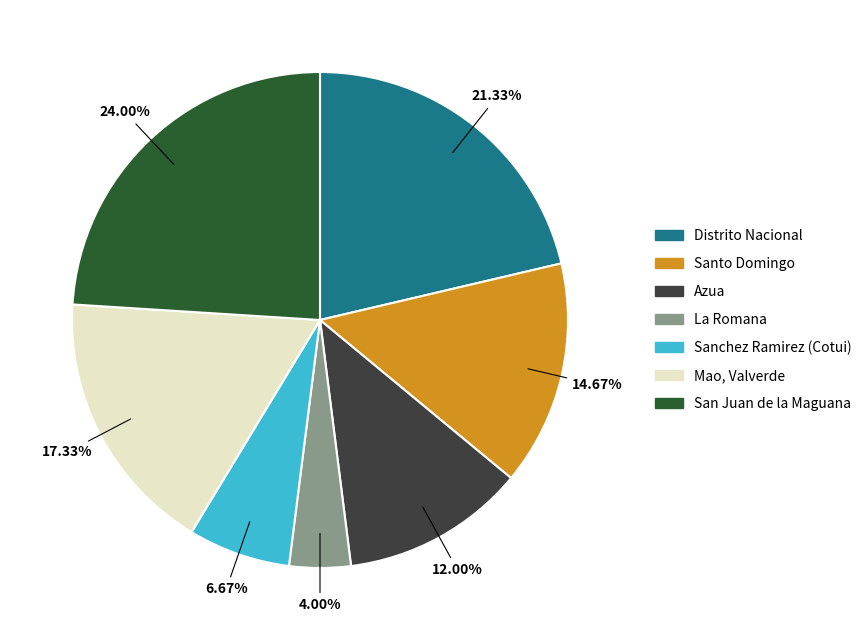

Which category has the smallest portion of the pie?

La Romana